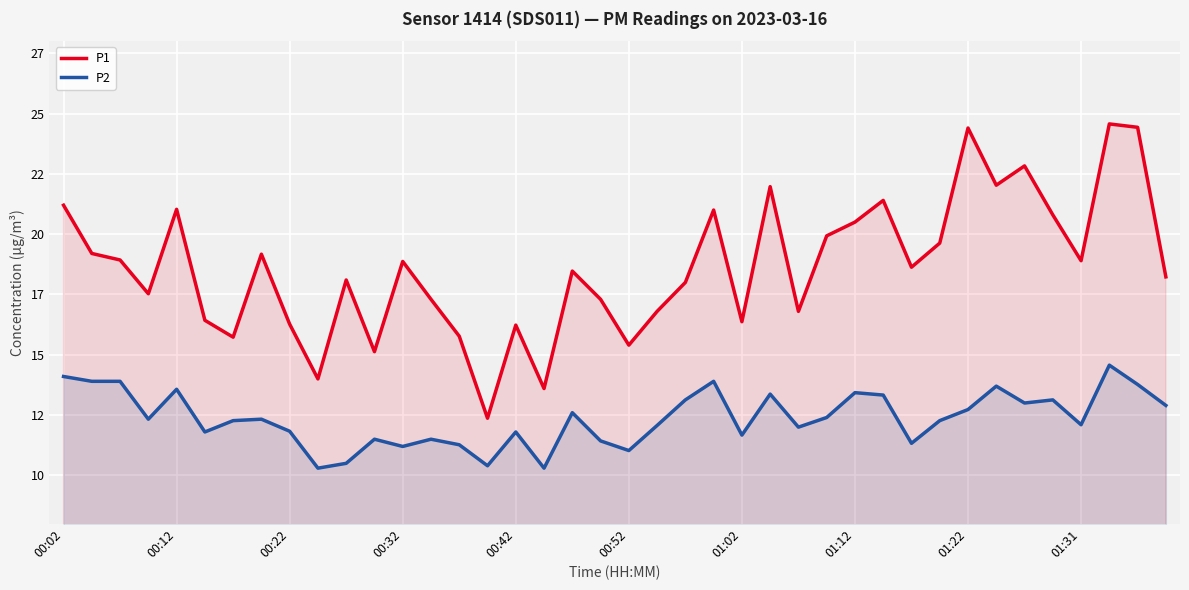

True or false: P2 and P1 cross at least once.

False